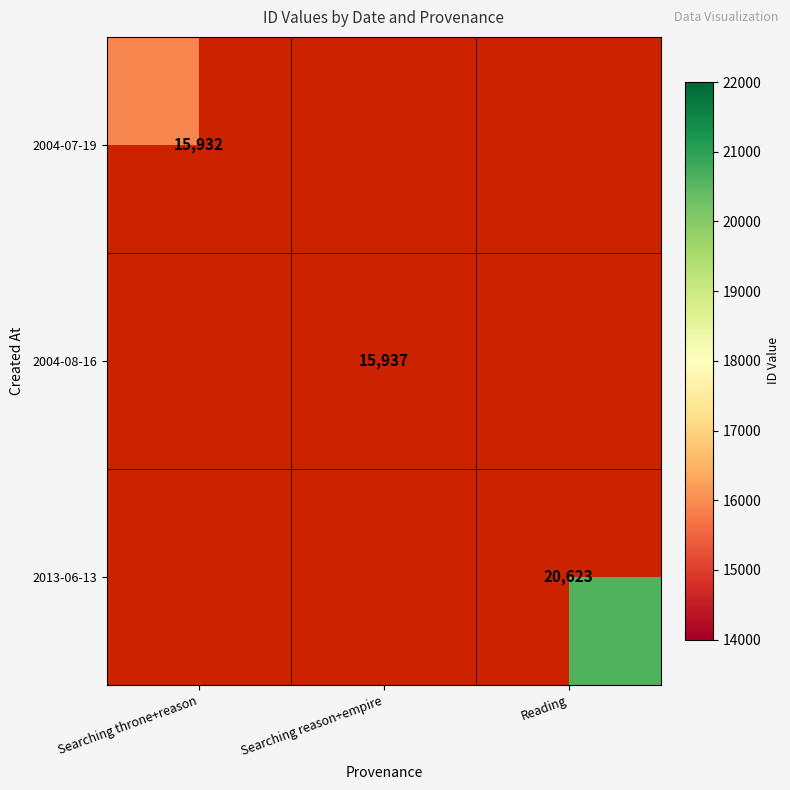

How many distinct data groups are displayed?

3